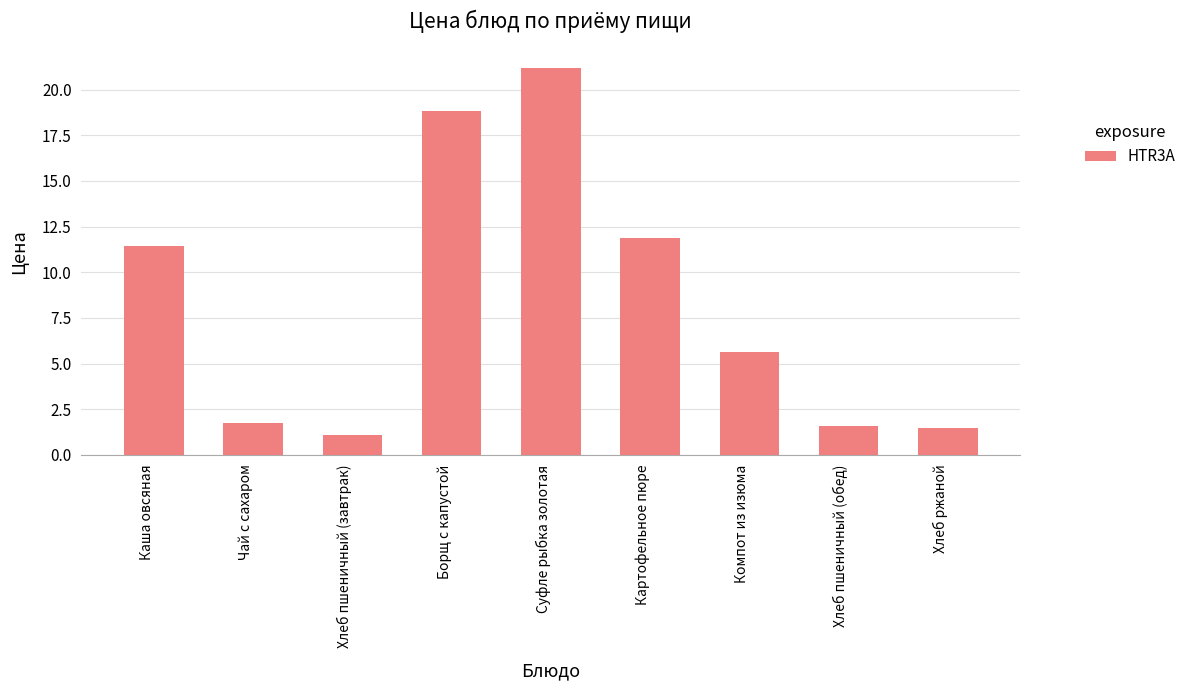

The value at Чай с сахаром is 2.5. True or false?

False